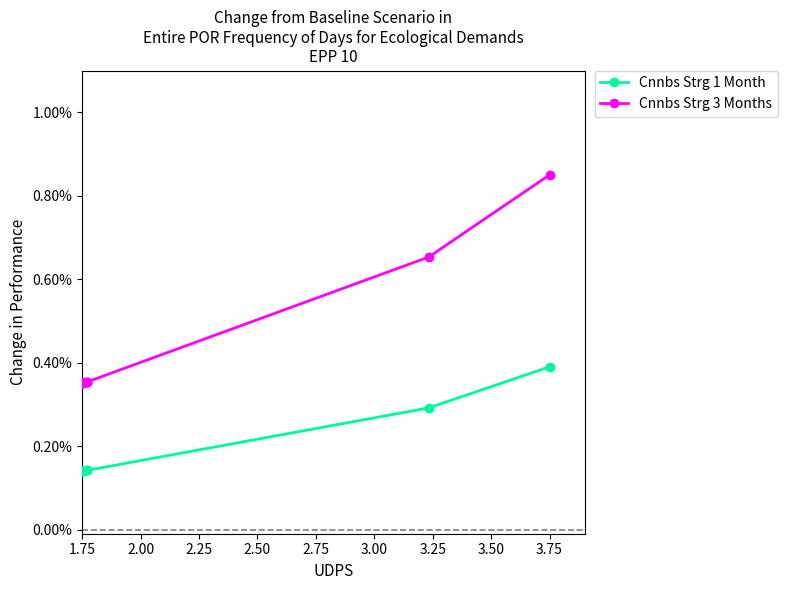

Which series has the largest Y range (max minus min)?

Cnnbs Strg 3 Months